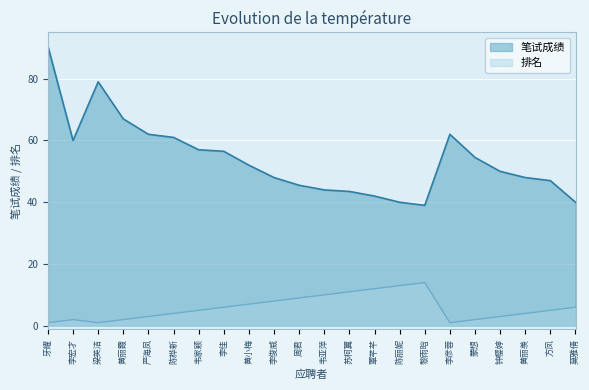

Is it true that 排名 equals 0.6 at 严海凤?

False